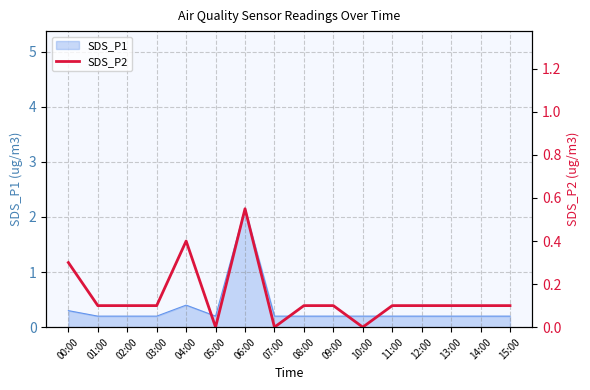

What position from the right is 12:00?

4